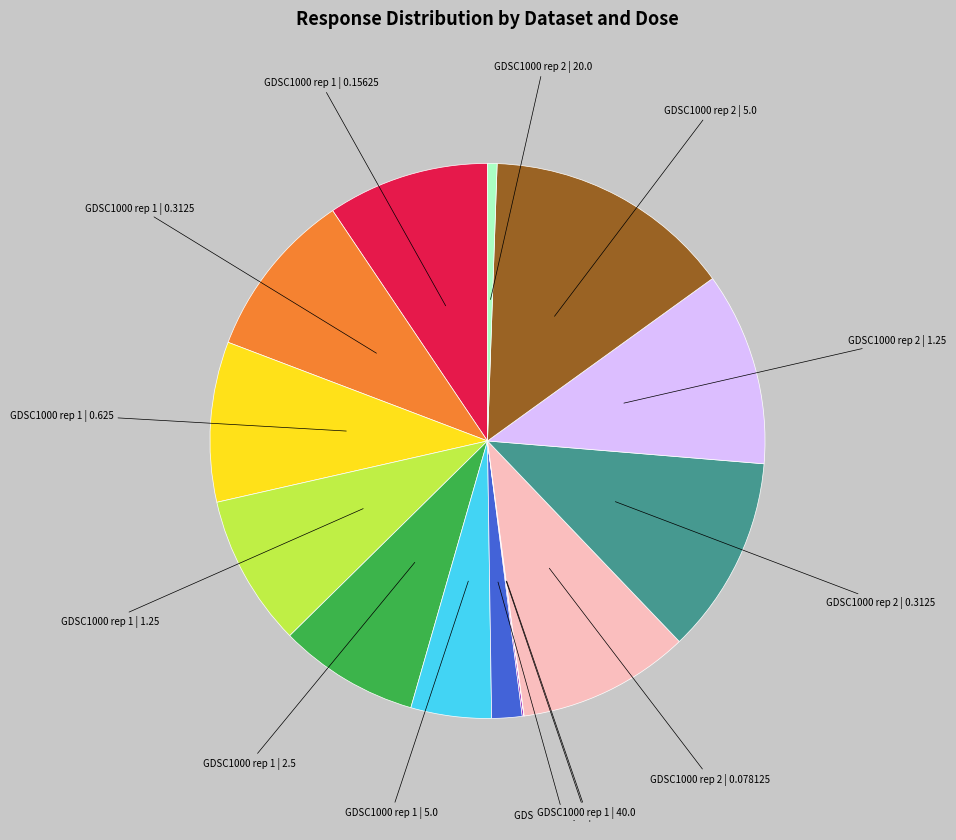

Does any single category account for the majority?

No